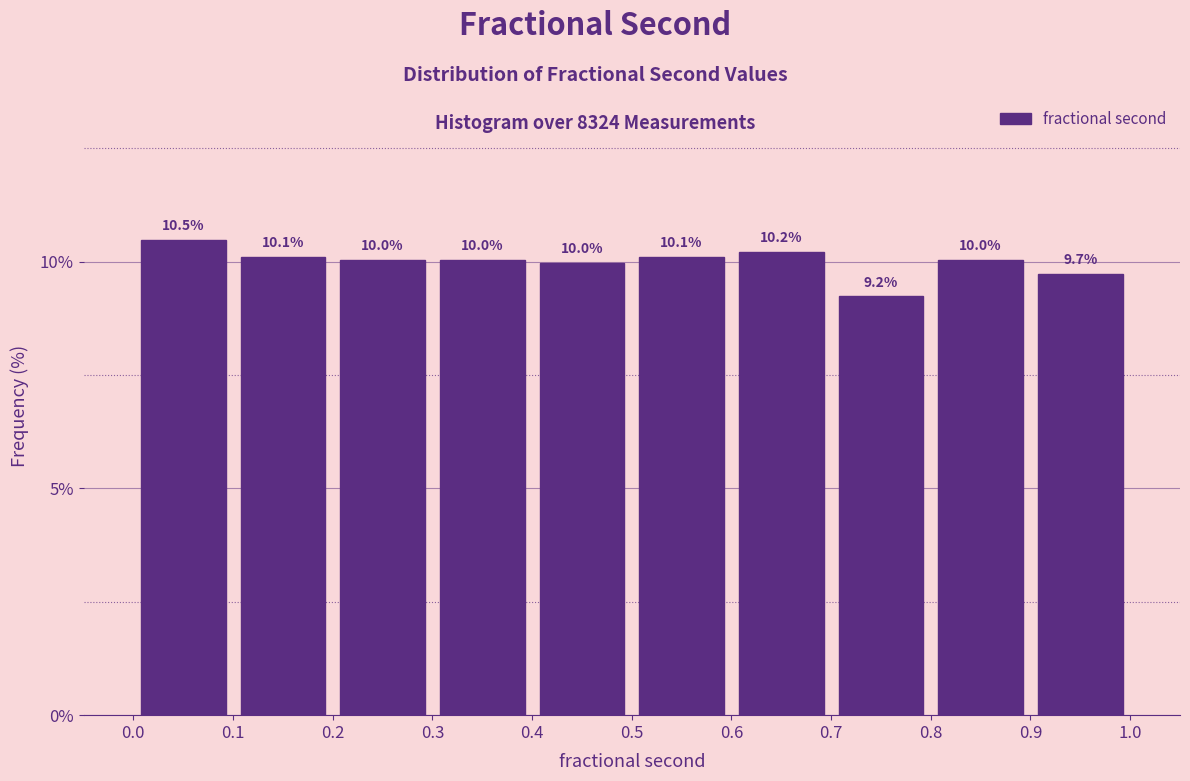

Reading left to right, list every bar in this chart as the range it spans on the x-axis followed by its height.

0.0 to 0.1: 10.5
0.1 to 0.2: 10.1
0.2 to 0.3: 10.0
0.3 to 0.4: 10.0
0.4 to 0.5: 10.0
0.5 to 0.6: 10.1
0.6 to 0.7: 10.2
0.7 to 0.8: 9.2
0.8 to 0.9: 10.0
0.9 to 1.0: 9.7